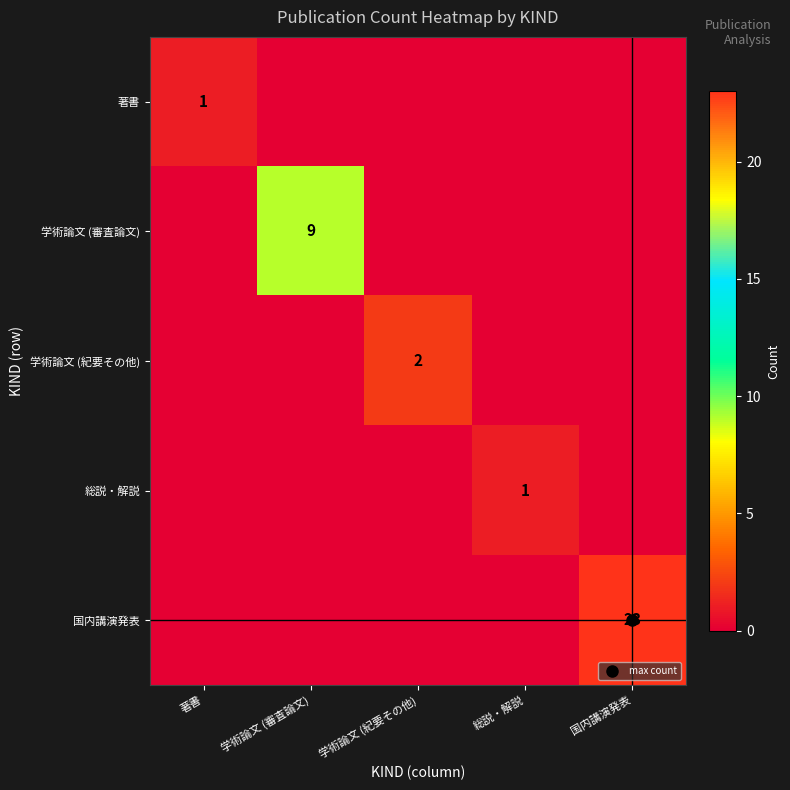

Rank the series by their maximum value, from highest to lowest.

国内講演発表, 学術論文 (審査論文), 学術論文 (紀要その他), 著書, 総説・解説